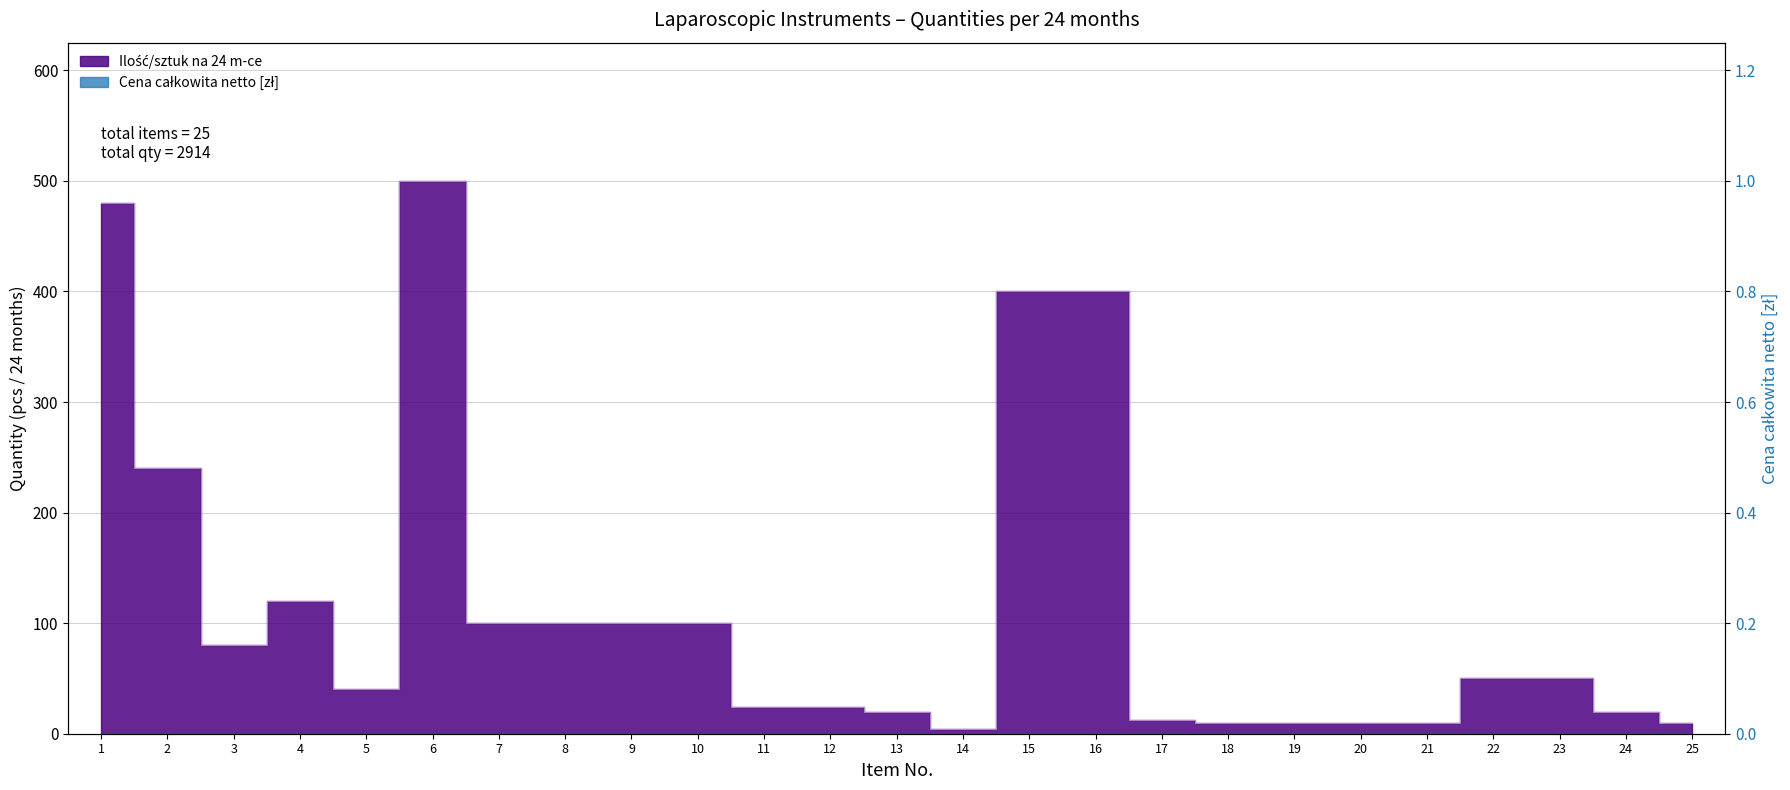

Reading right to left, transcribe all the data shown in this chart.

25=10	24=20	23=50	22=50	21=10	20=10	19=10	18=10	17=12	16=400	15=400	14=4	13=20	12=24	11=24	10=100	9=100	8=100	7=100	6=500	5=40	4=120	3=80	2=240	1=480